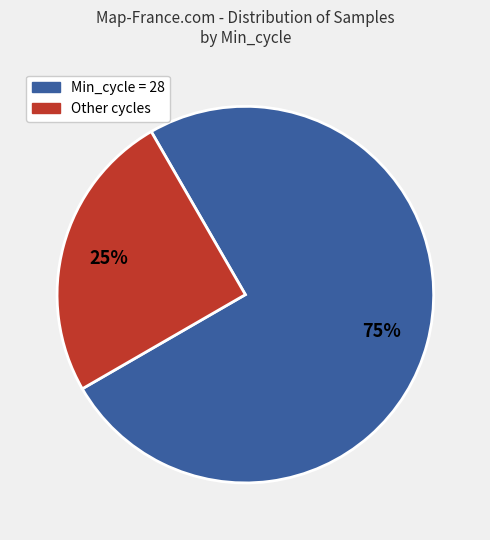

To the nearest percent, what is the difference between the largest and smallest slice percentages?

50%